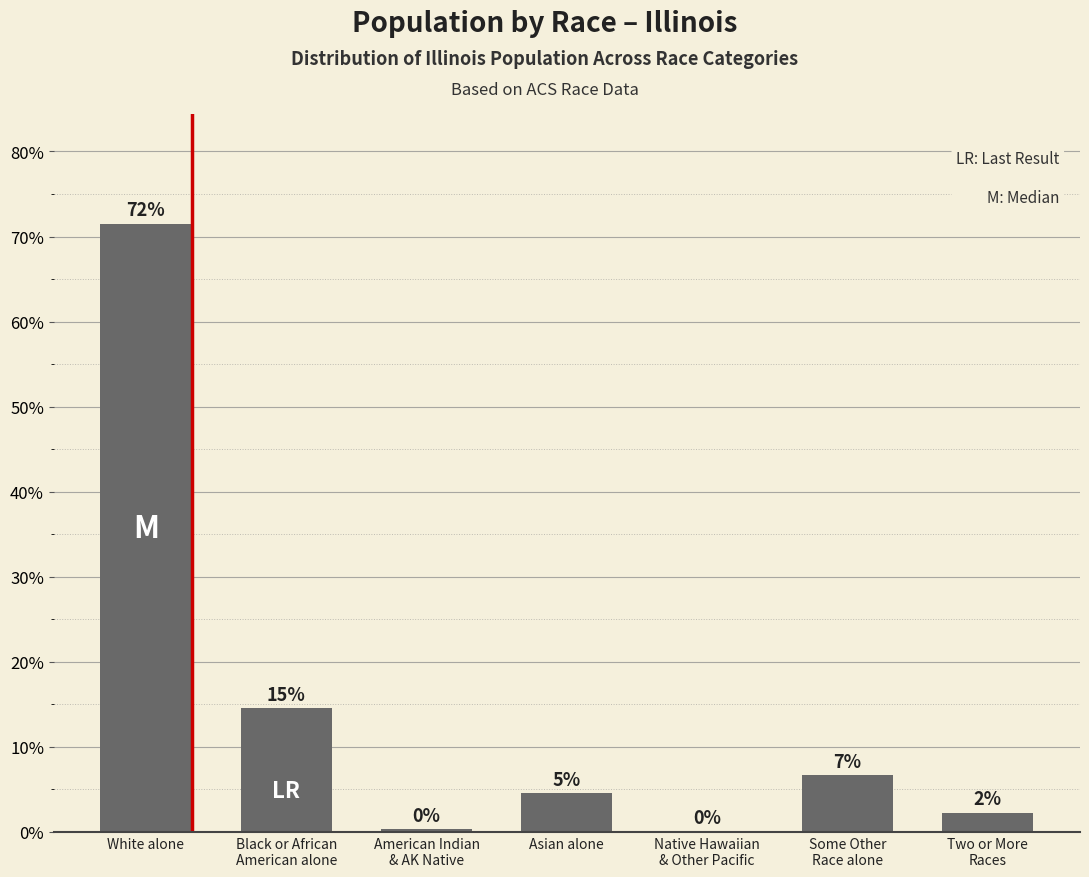

Are the bars horizontal?

No